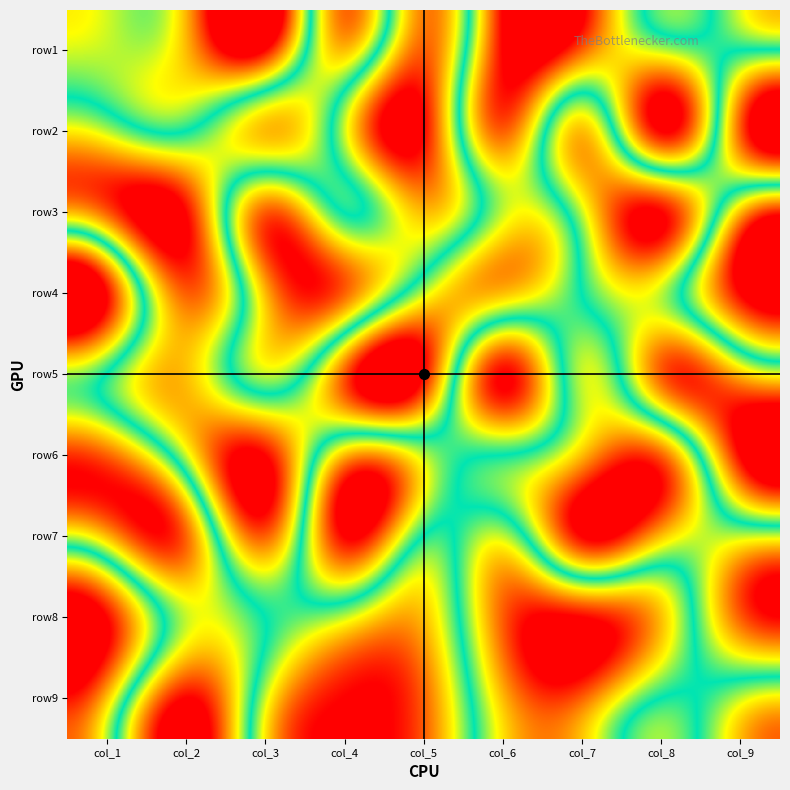

Which label corresponds to the largest value in the chart?

col_6